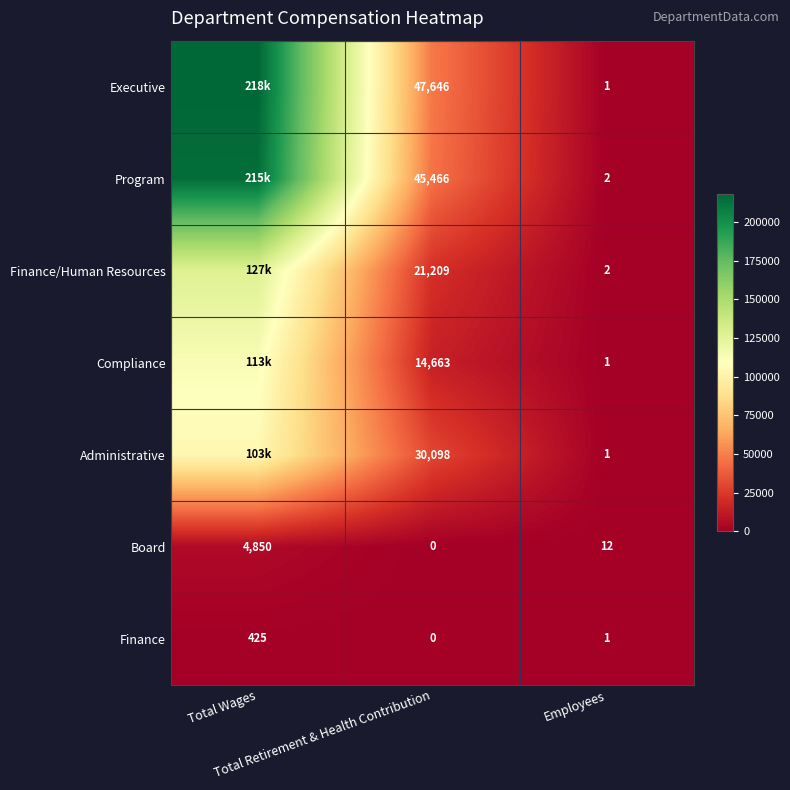

What is the maximum value shown in the chart?

218071